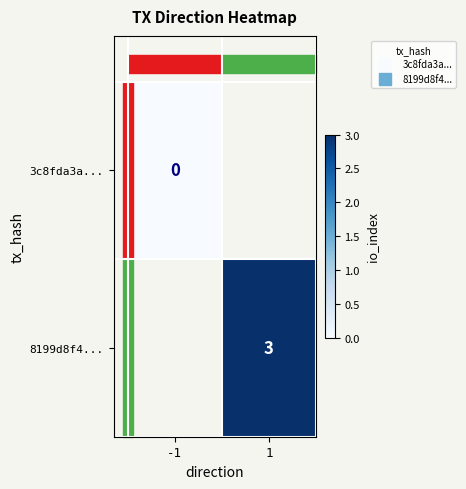

At which label does 3c8fda3a... reach its minimum?

-1